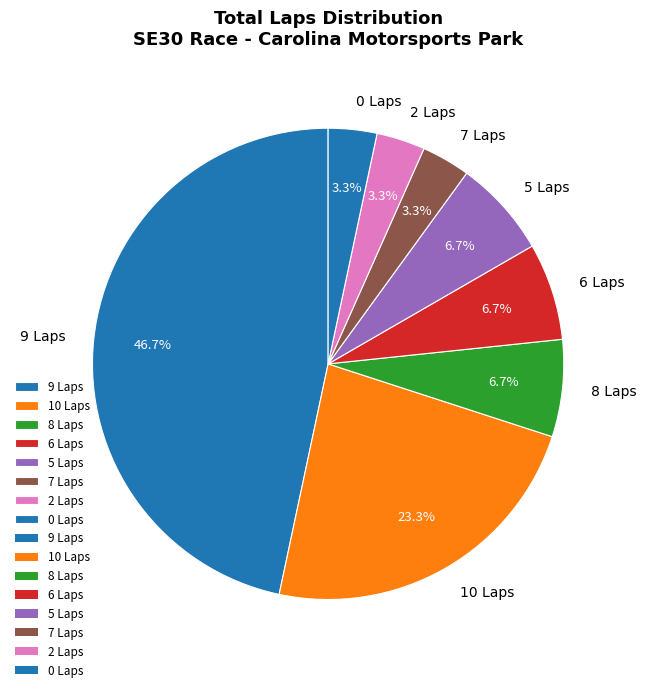

What percentage is NOT represented by 6 Laps?

93.3%